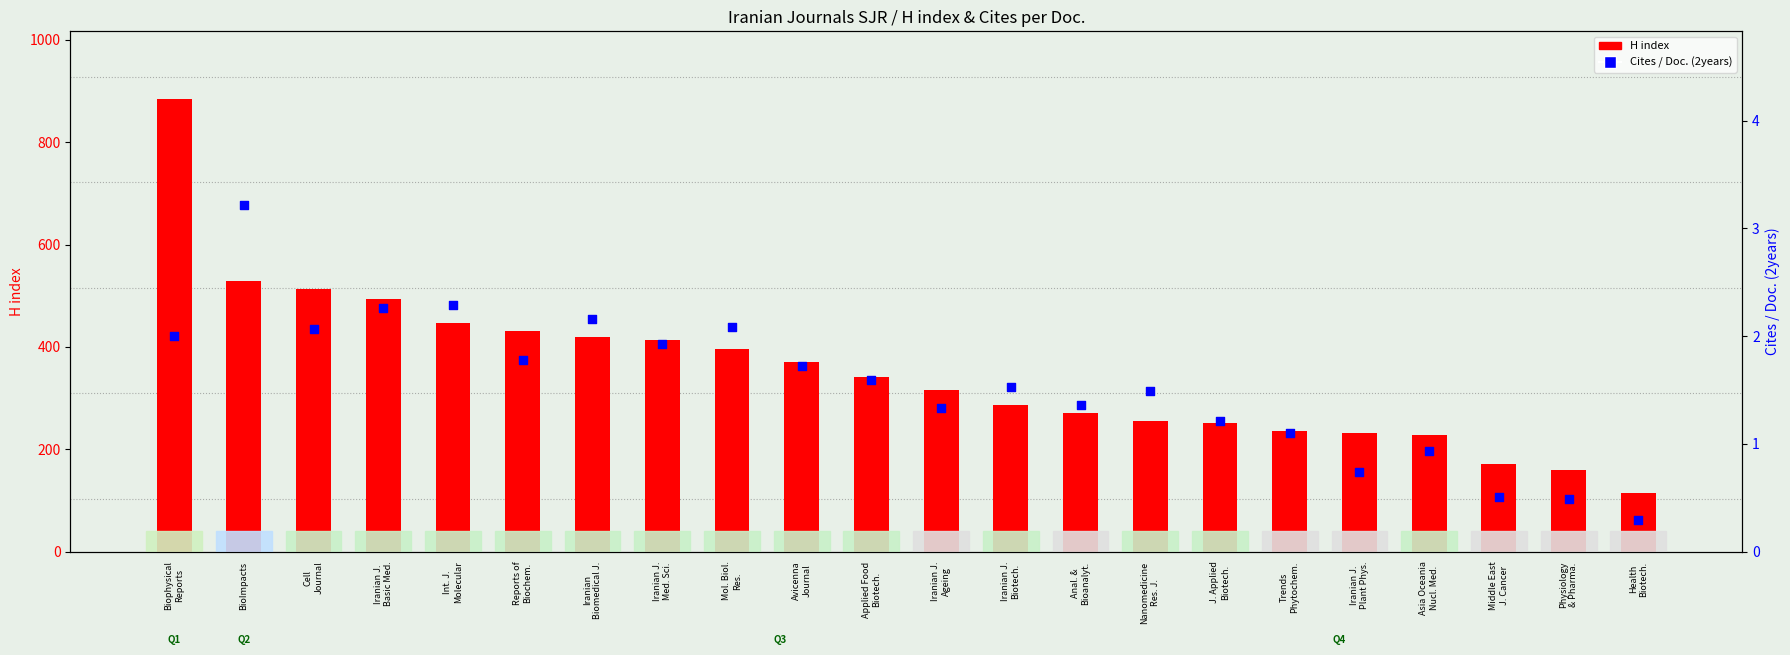

At which category is the sum across all series the highest?

Biophysical
Reports